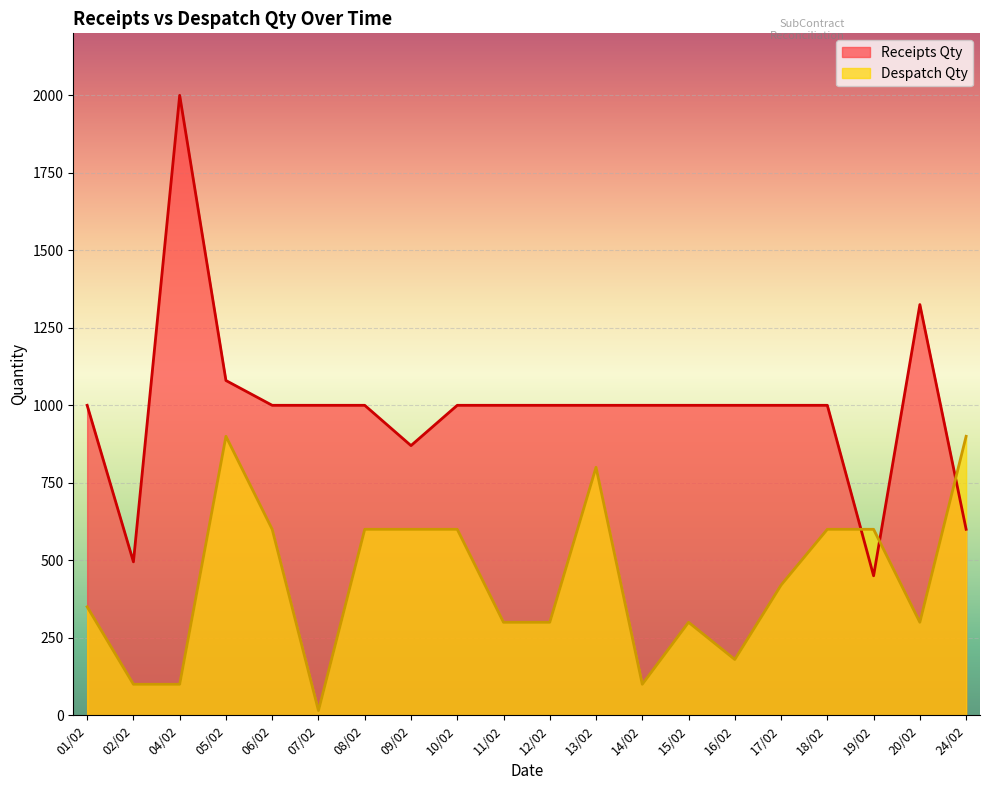

After their last crossing, which series has the higher values: Despatch Qty or Receipts Qty?

Despatch Qty